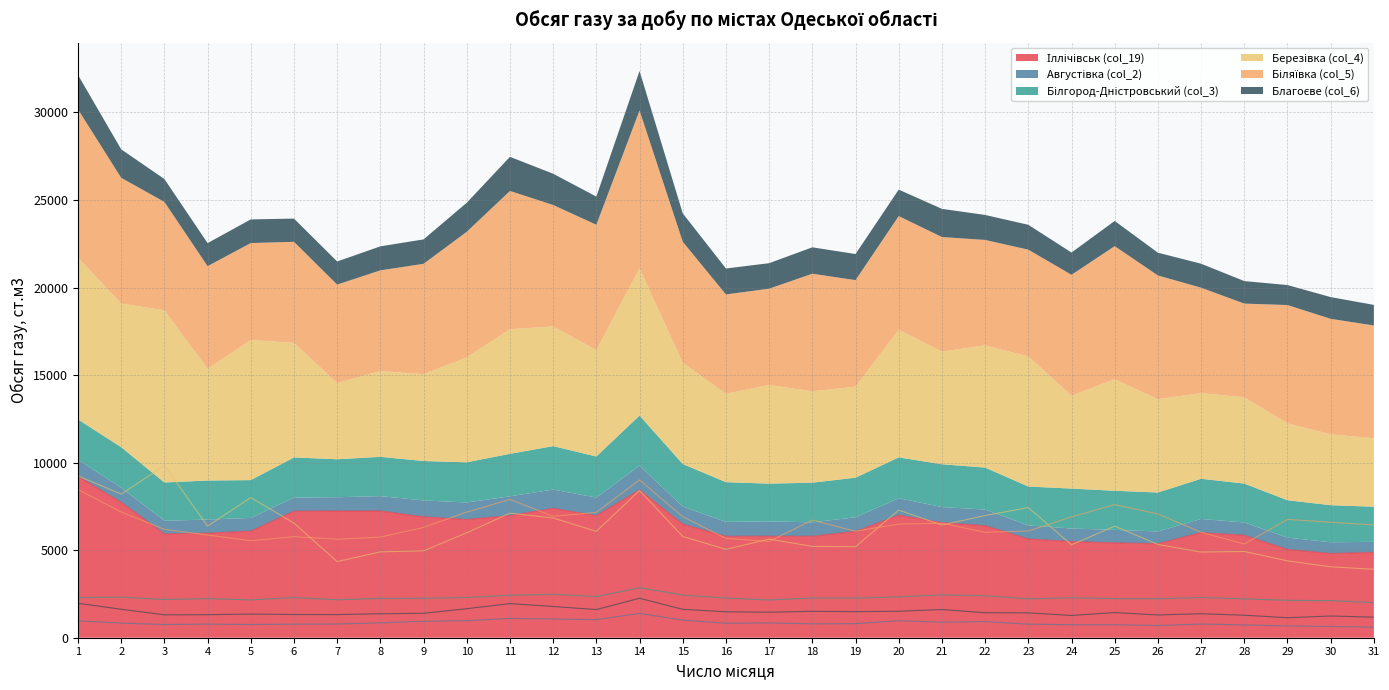

What is the minimum value for Іллічівськ (col_19)?

4810.3